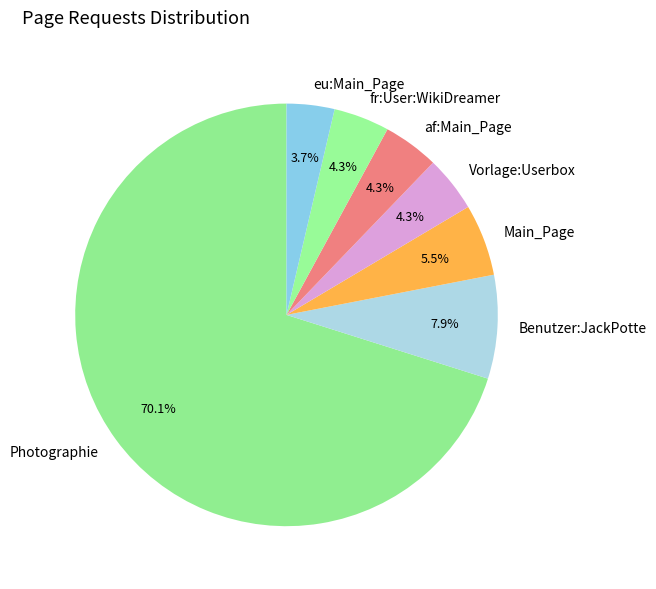

Between Main_Page and Photographie, which is larger?

Photographie